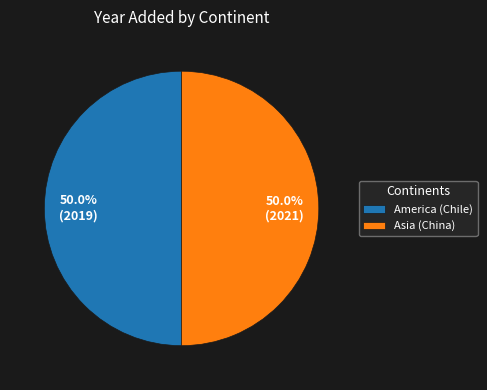

Combined, what portion of the pie is America (Chile) and Asia (China)?

100.0%